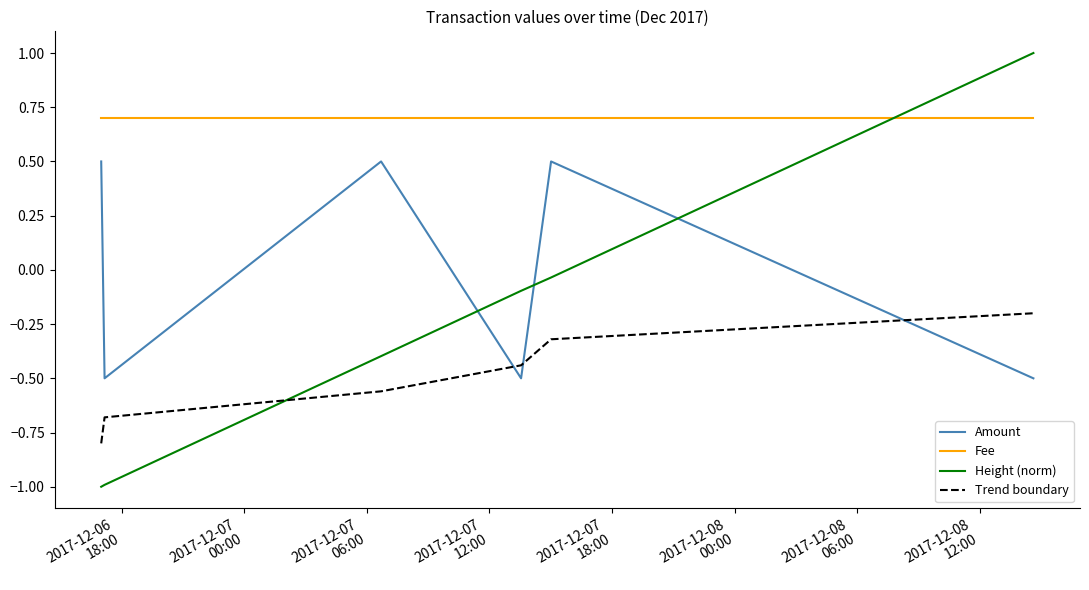

Which series has the largest range (max minus min)?

Height (norm)